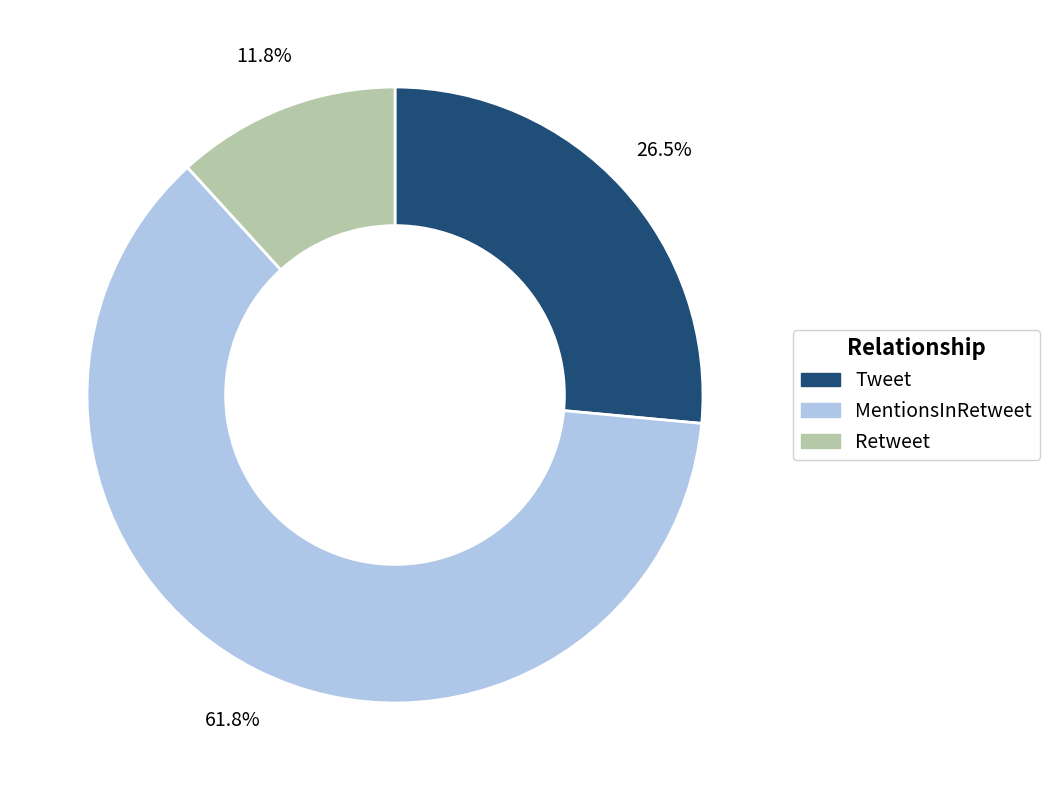

Rank the categories by value from lowest to highest.

Retweet, Tweet, MentionsInRetweet